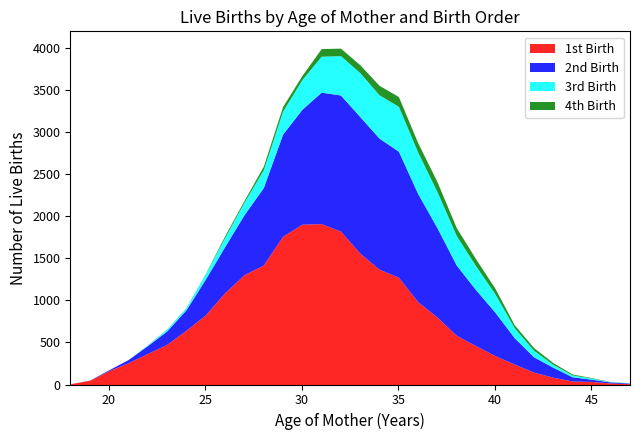

Which category has the lowest value across all series?

18